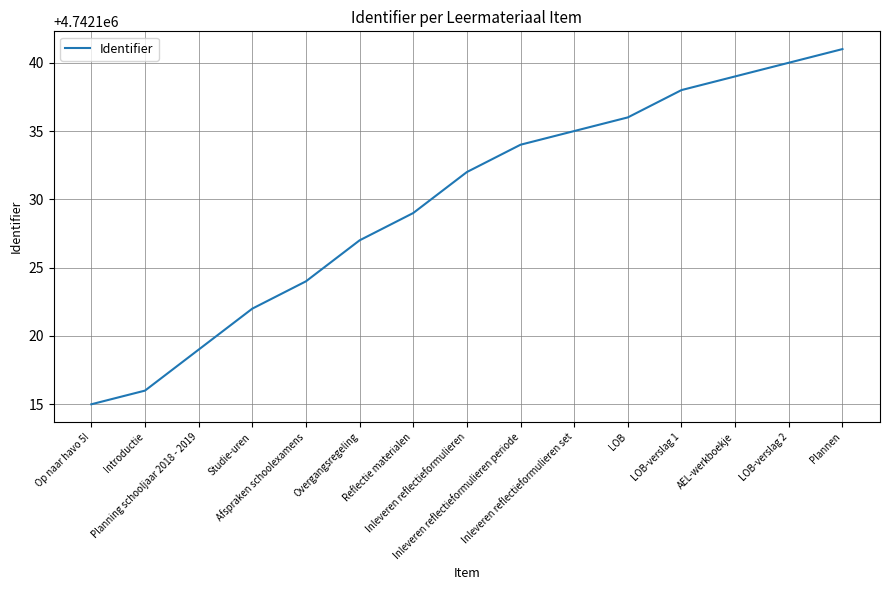

What is the sum of all values?

71131947